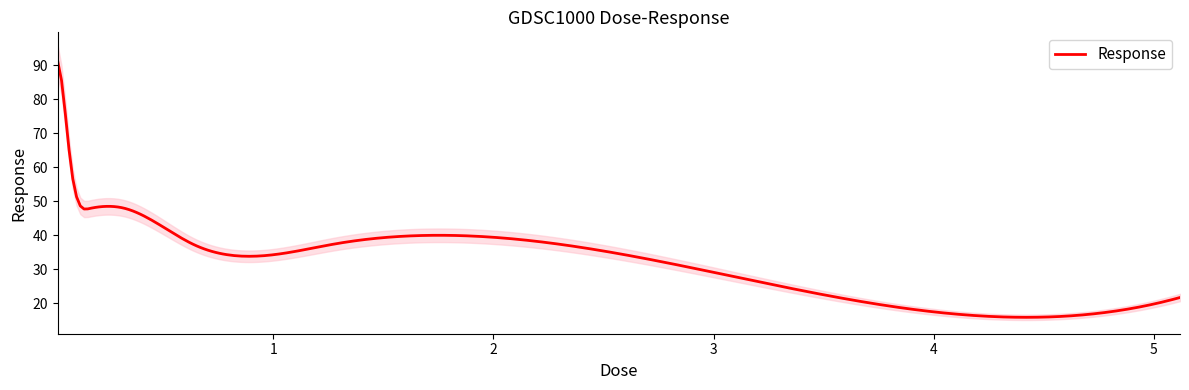

What is the difference between the second highest and minimum values?

62.4